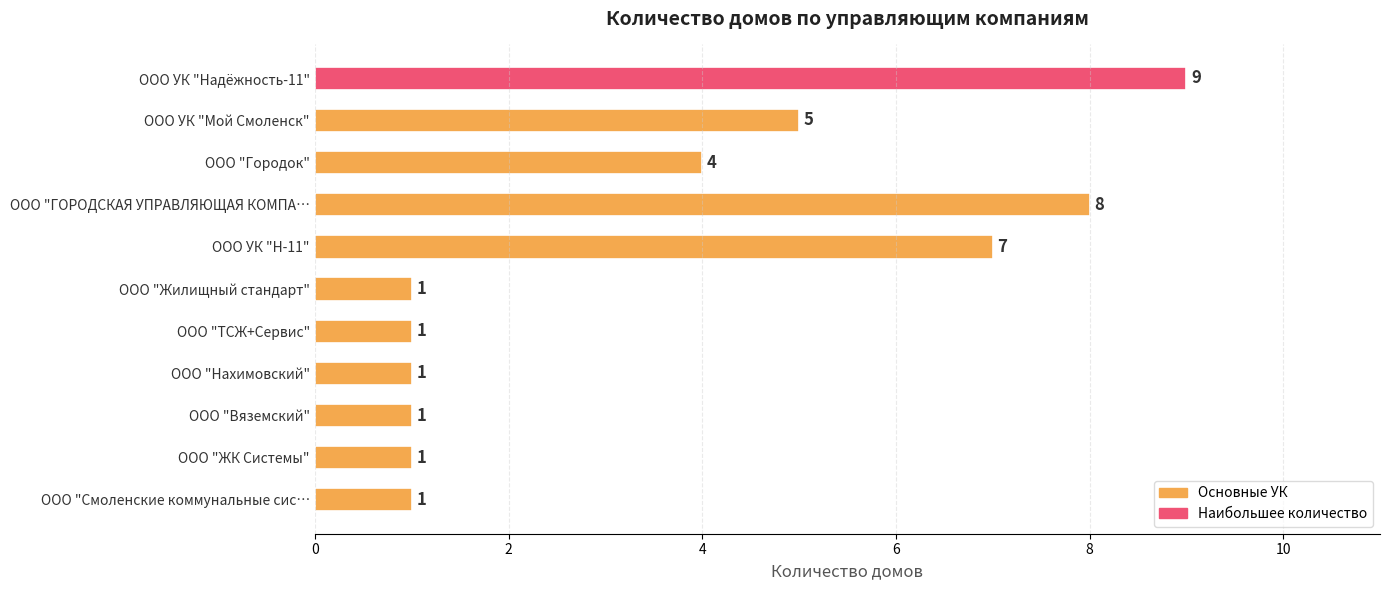

What position from the bottom is ООО УК "Мой Смоленск"?

10